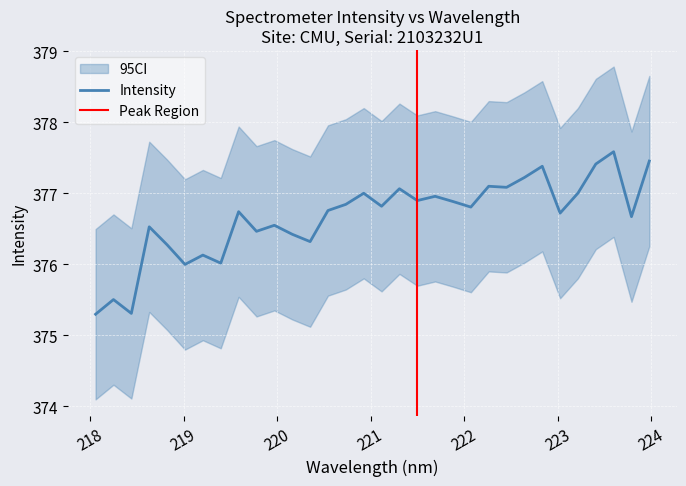

What is the difference between the maximum and minimum values?

2.3